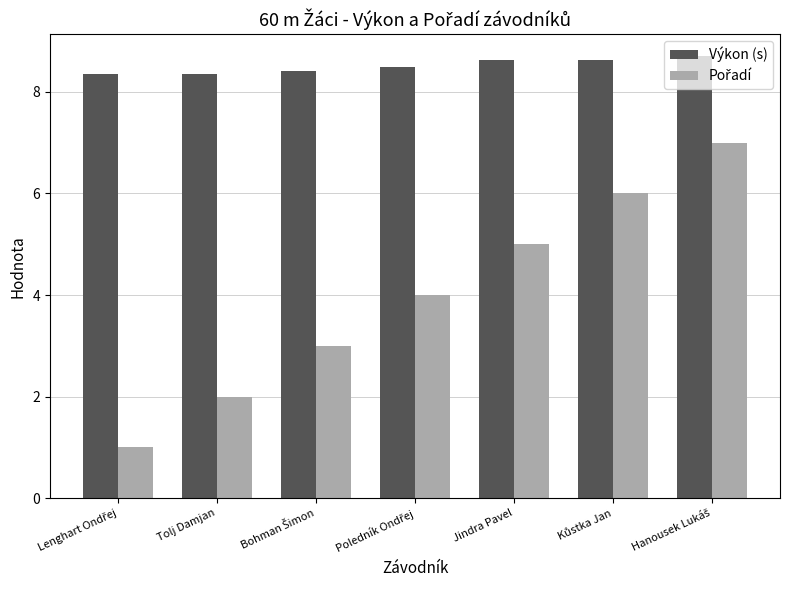

Which series has the largest total across all categories?

Výkon (s)